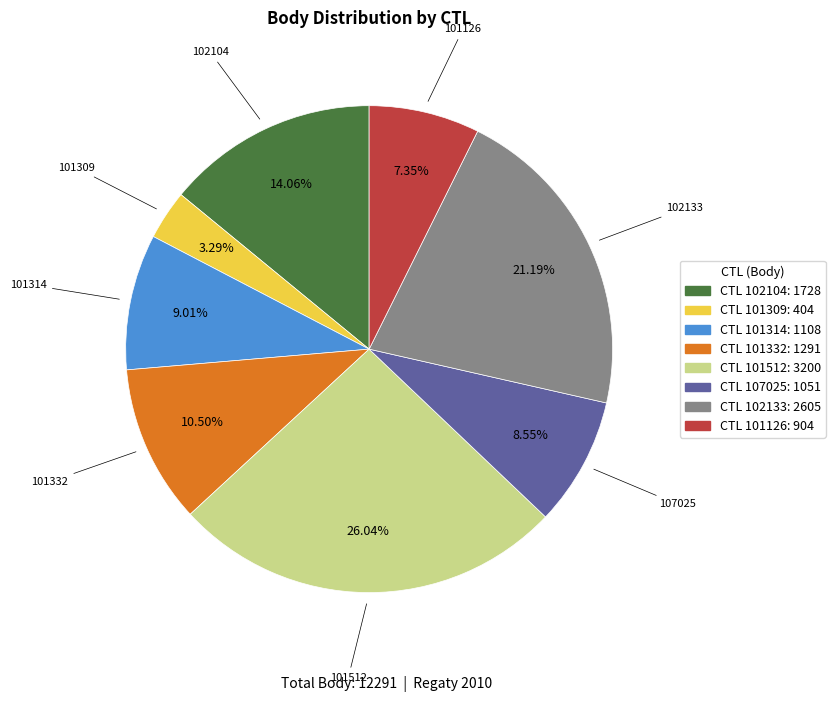

Is there a majority slice in this chart?

No